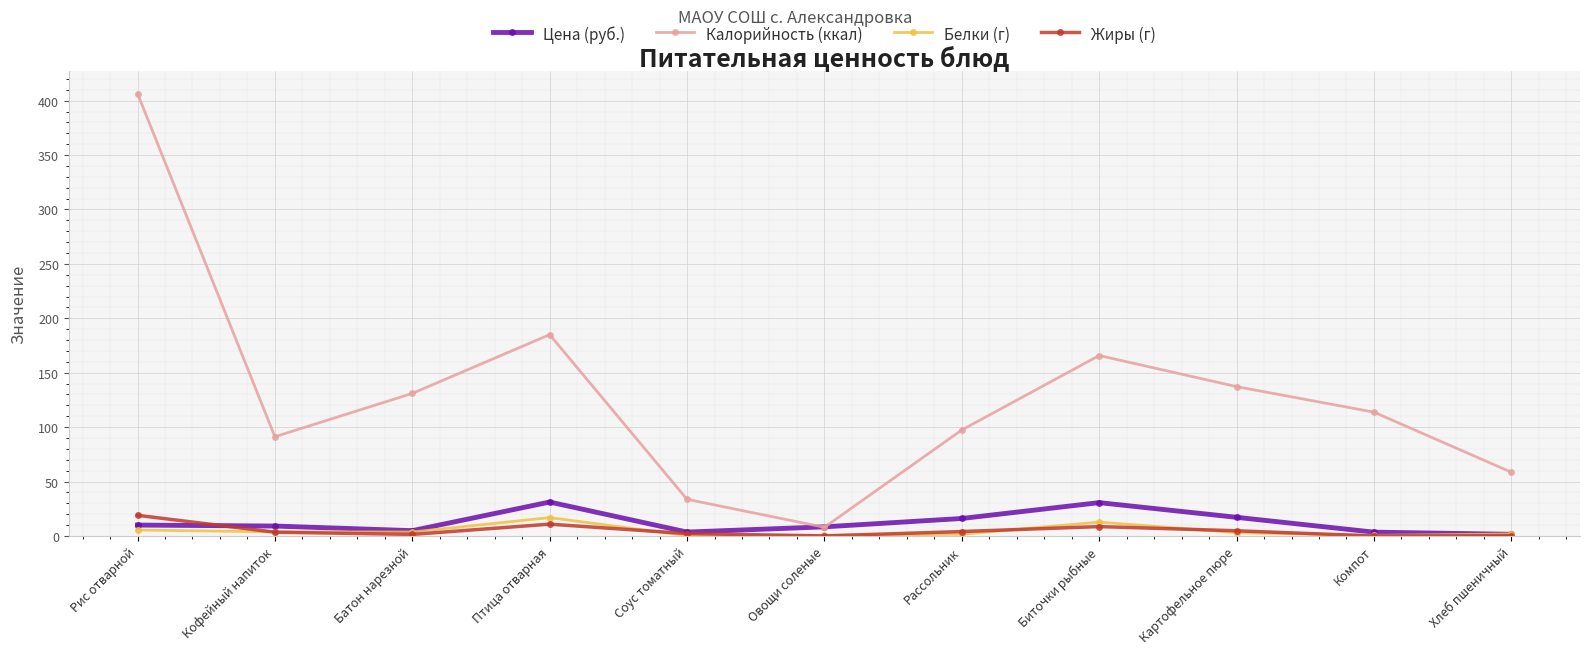

Which series changed the most between Батон нарезной and Соус томатный?

Калорийность (ккал)